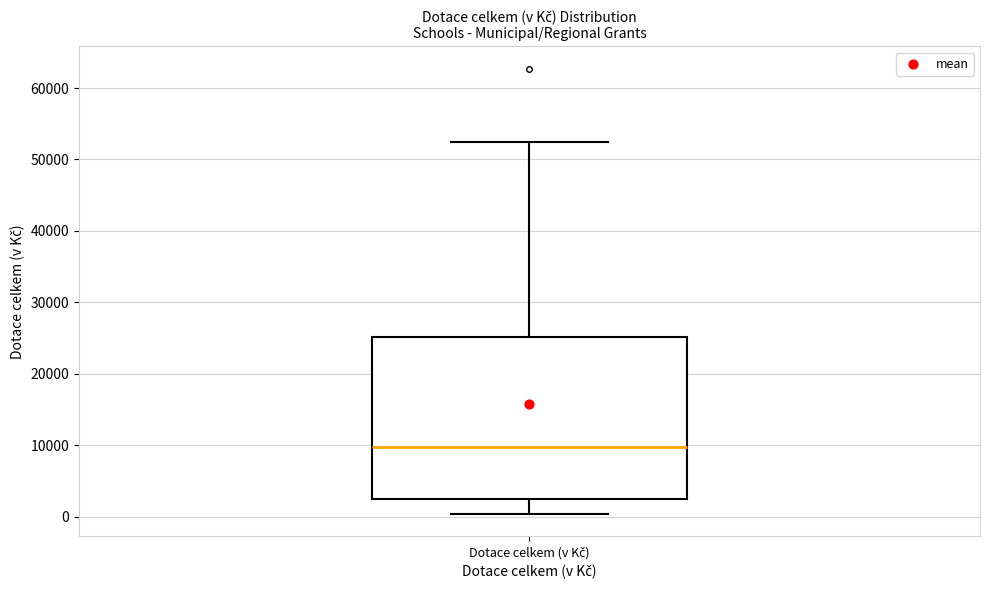

Read this box plot against the y-axis: the position of the median line, the range covered by the box, and the ends of both whiskers. The values are not printed on the chart, so give them approximately, as read against the axis.

median 10000, box 2000 to 25000, whiskers 0 to 53000